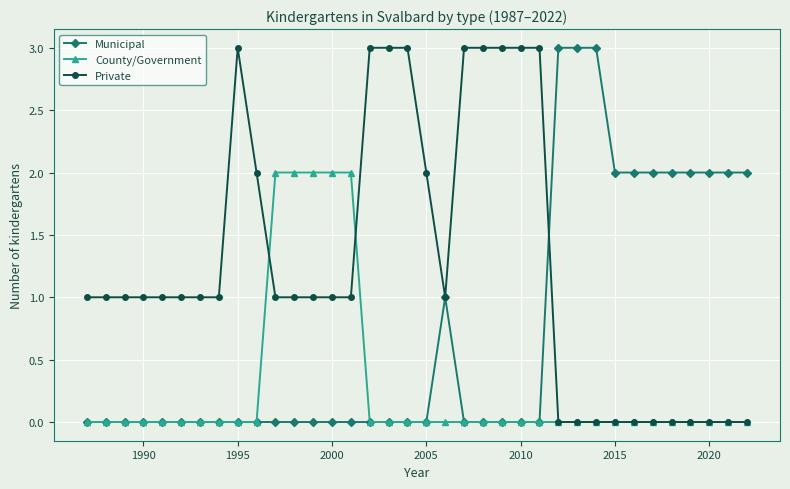

What is the sum of all County/Government values?

10